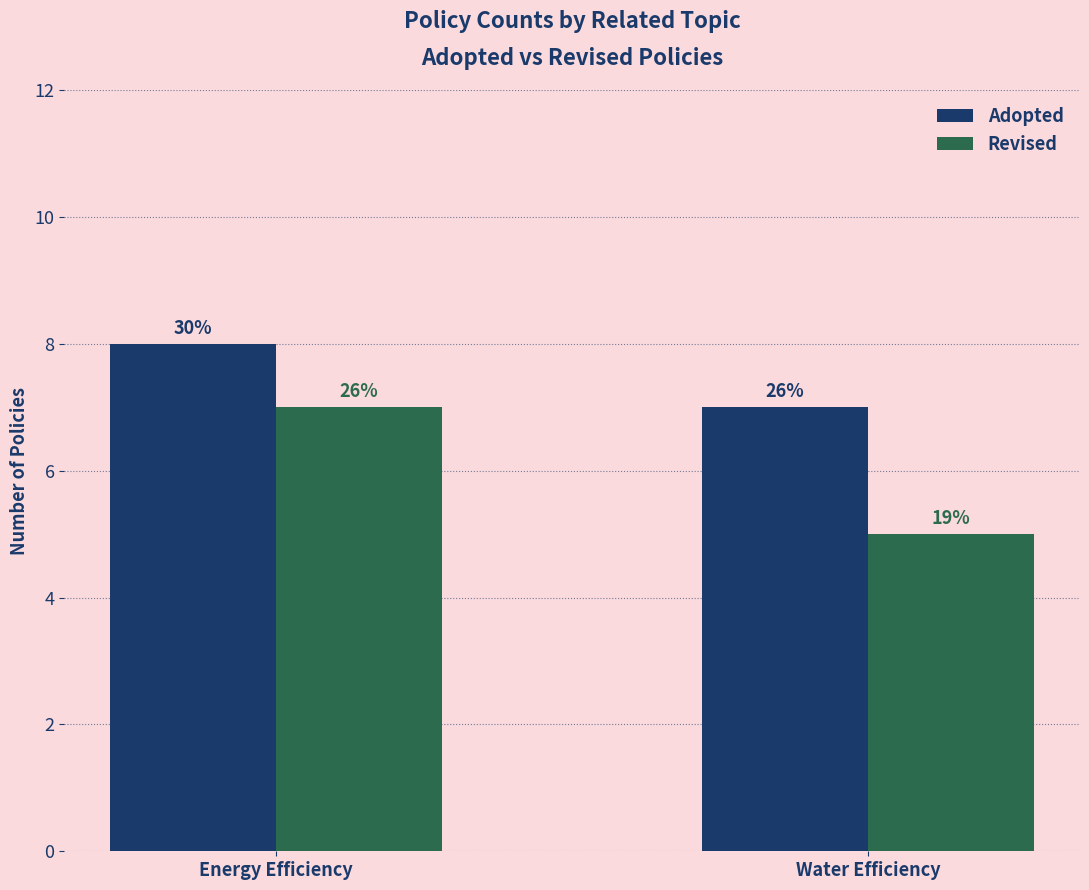

Is it true that Revised equals 3 at Water Efficiency?

False